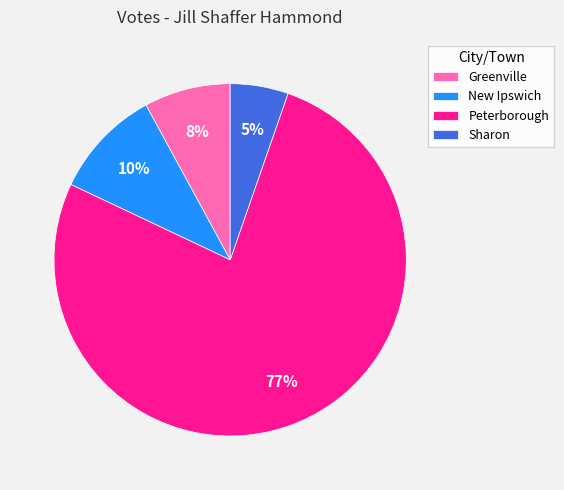

True or false: Peterborough accounts for 86% of the total.

False